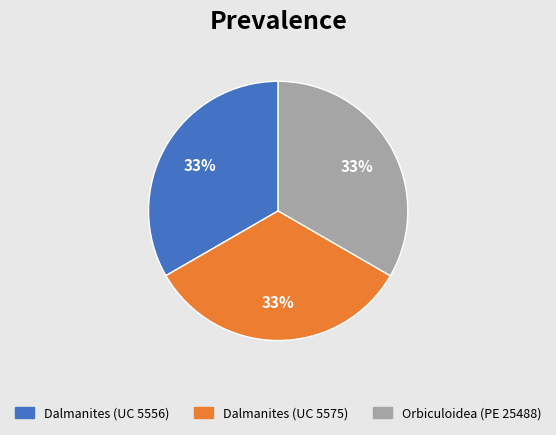

Is there a majority slice in this chart?

No